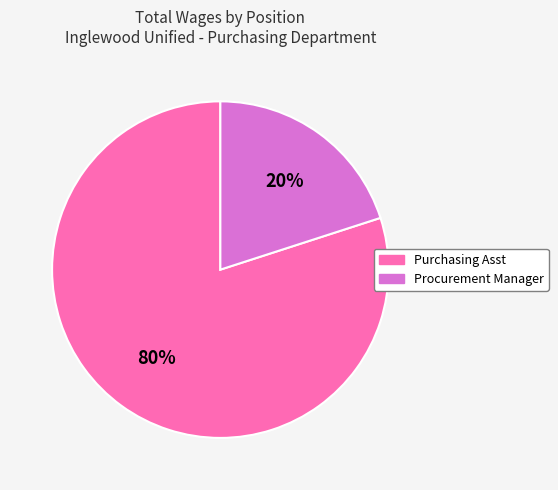

To the nearest percent, what percentage of the pie is Purchasing Asst?

80%